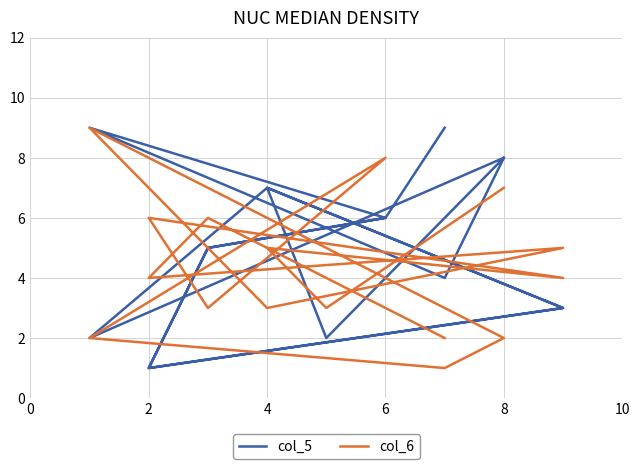

Which series has the widest spread of values?

col_5